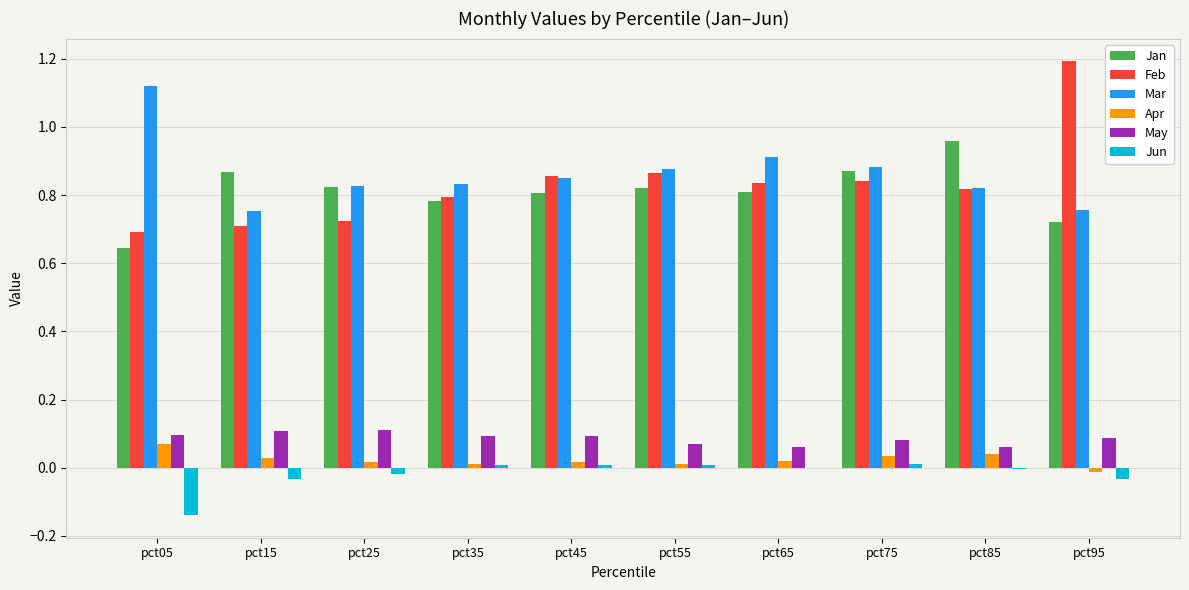

Between pct55 and pct95, which series saw the biggest shift?

Feb